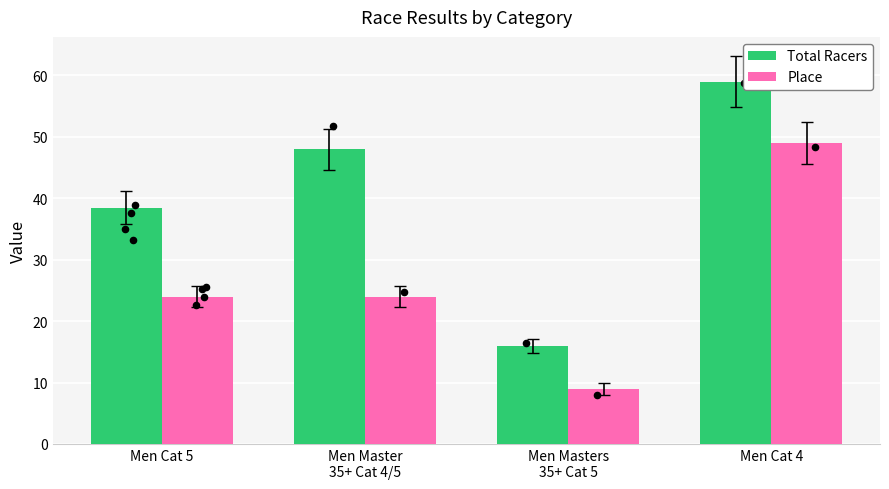

Which series reaches the minimum Y coordinate?

Place